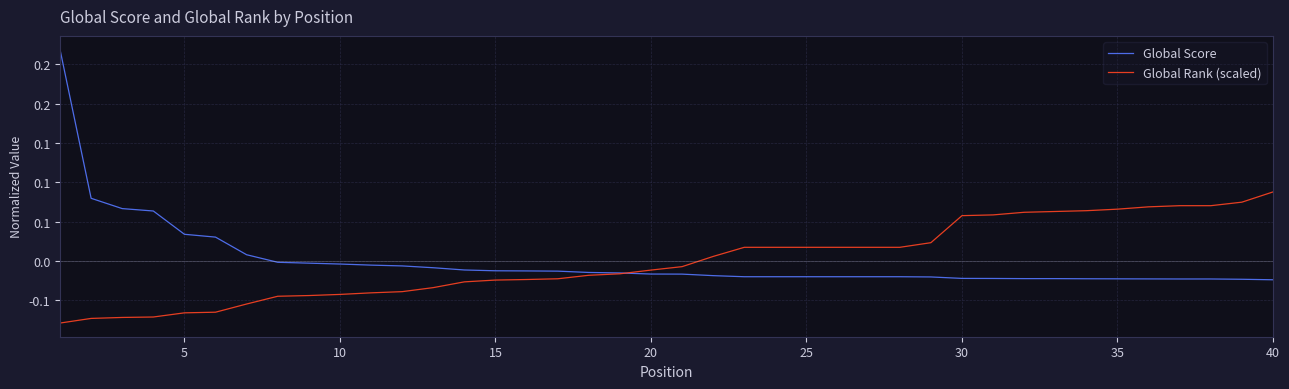

Which series has the widest spread of values?

Global Score